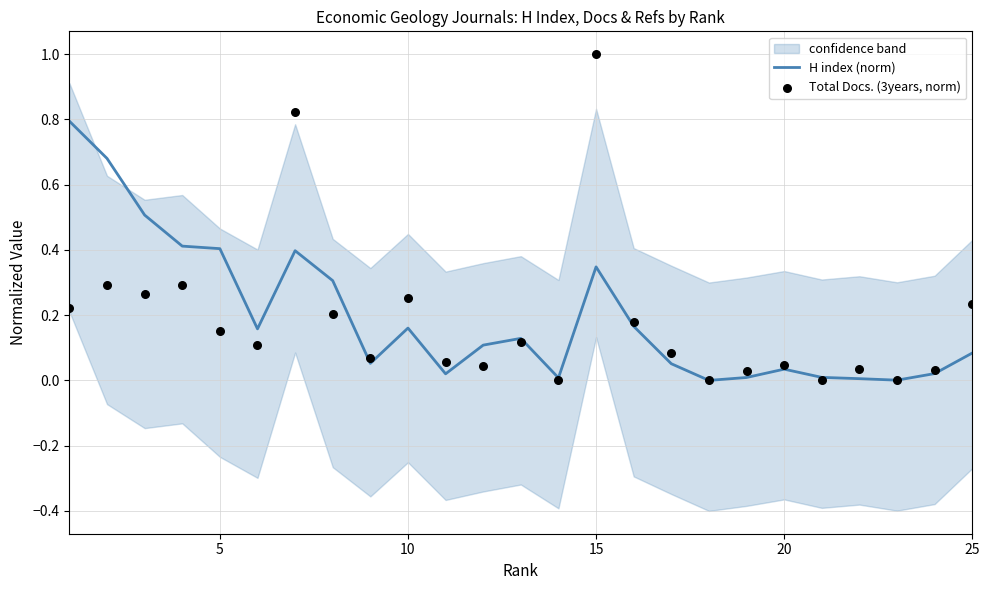

What are all the series names shown in the legend?

H index (norm), Total Docs. (3years, norm)